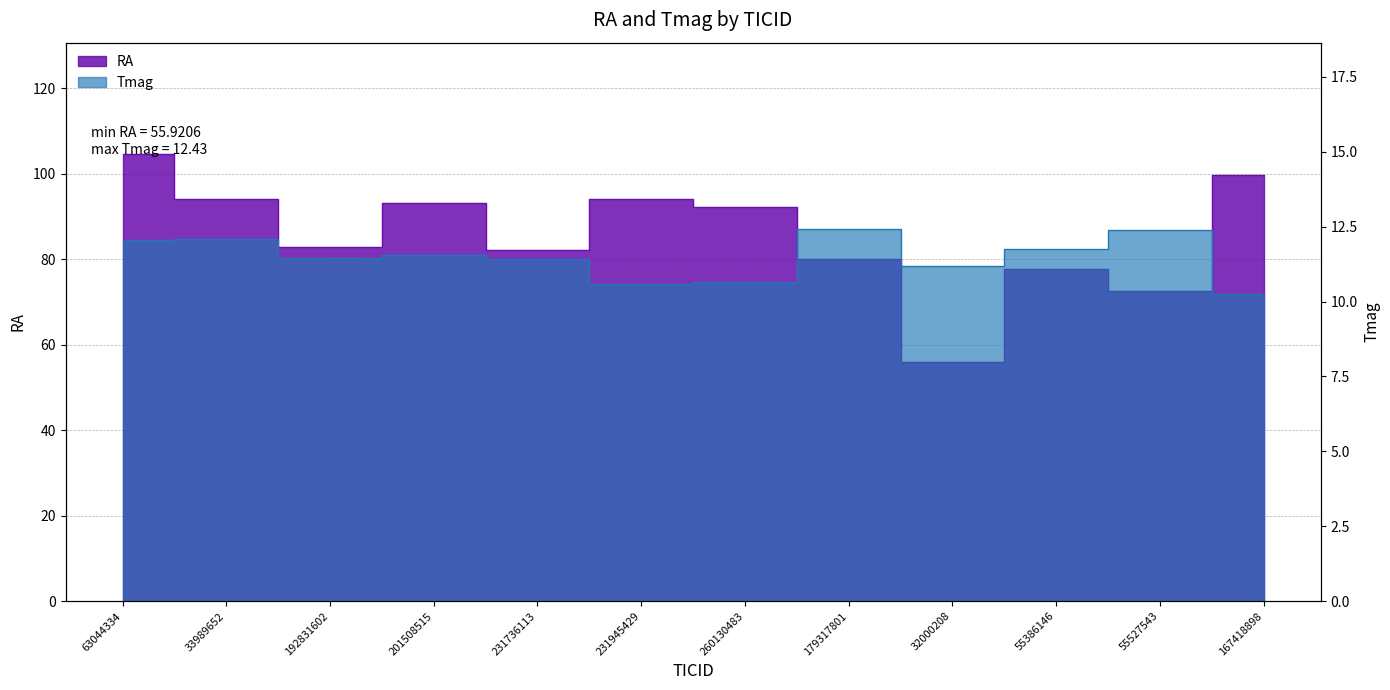

What is the sum of all Tmag values?

137.8